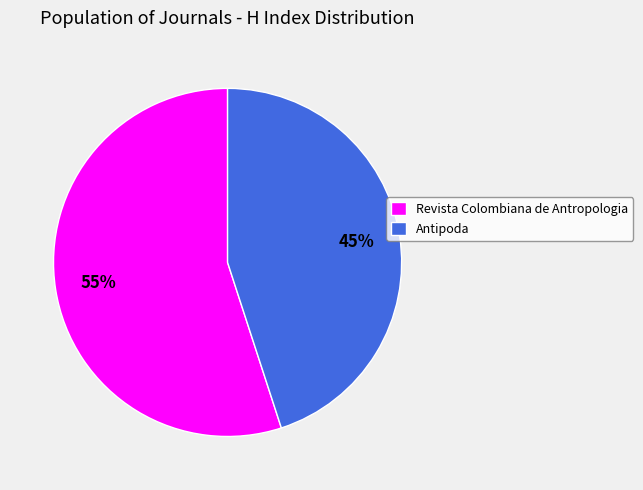

Does Revista Colombiana de Antropologia account for over 50% of the chart?

Yes